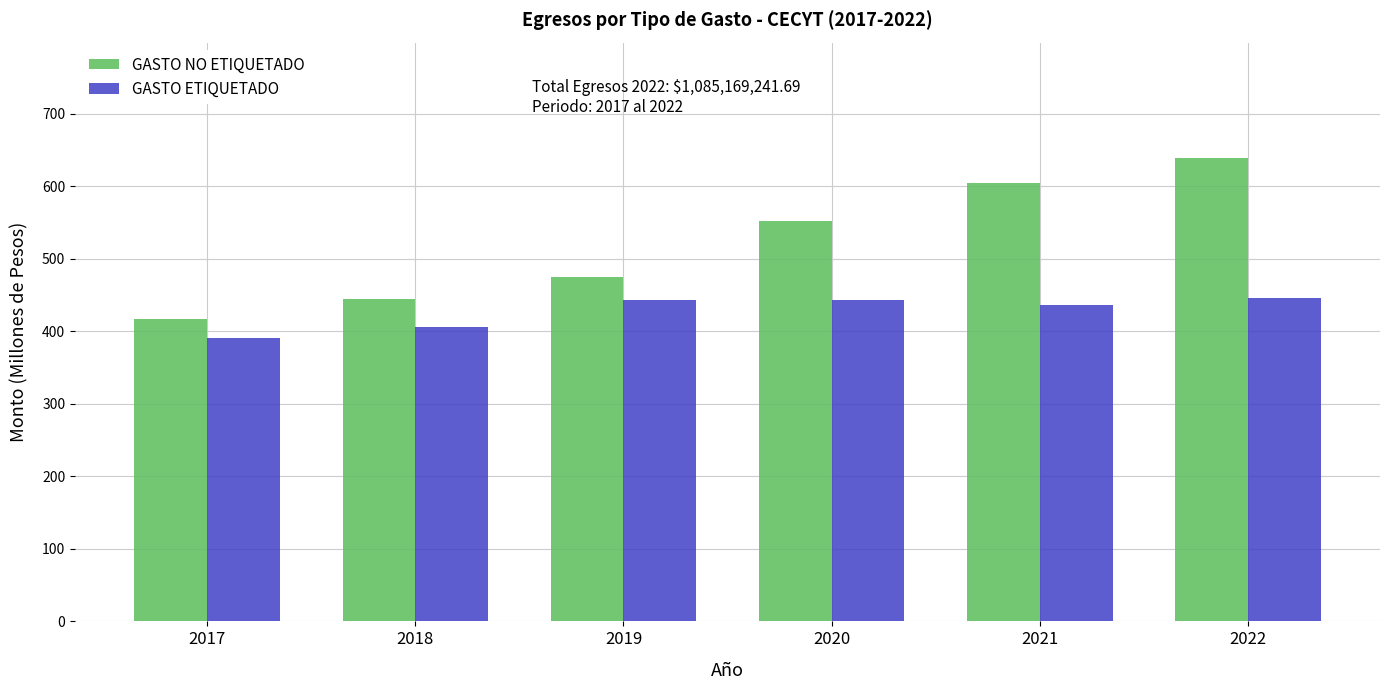

Between 2017 and 2020, which series saw the biggest shift?

GASTO NO ETIQUETADO